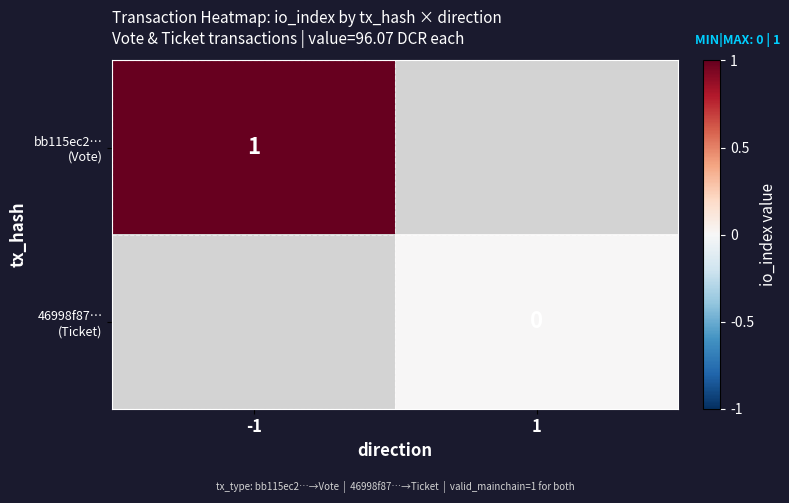

Which series has the widest spread of values?

bb115ec2… (Vote)